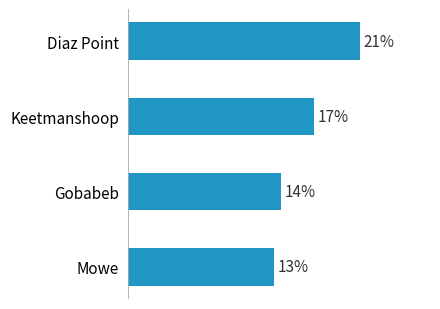

Which has a higher value, Mowe or Keetmanshoop?

Keetmanshoop